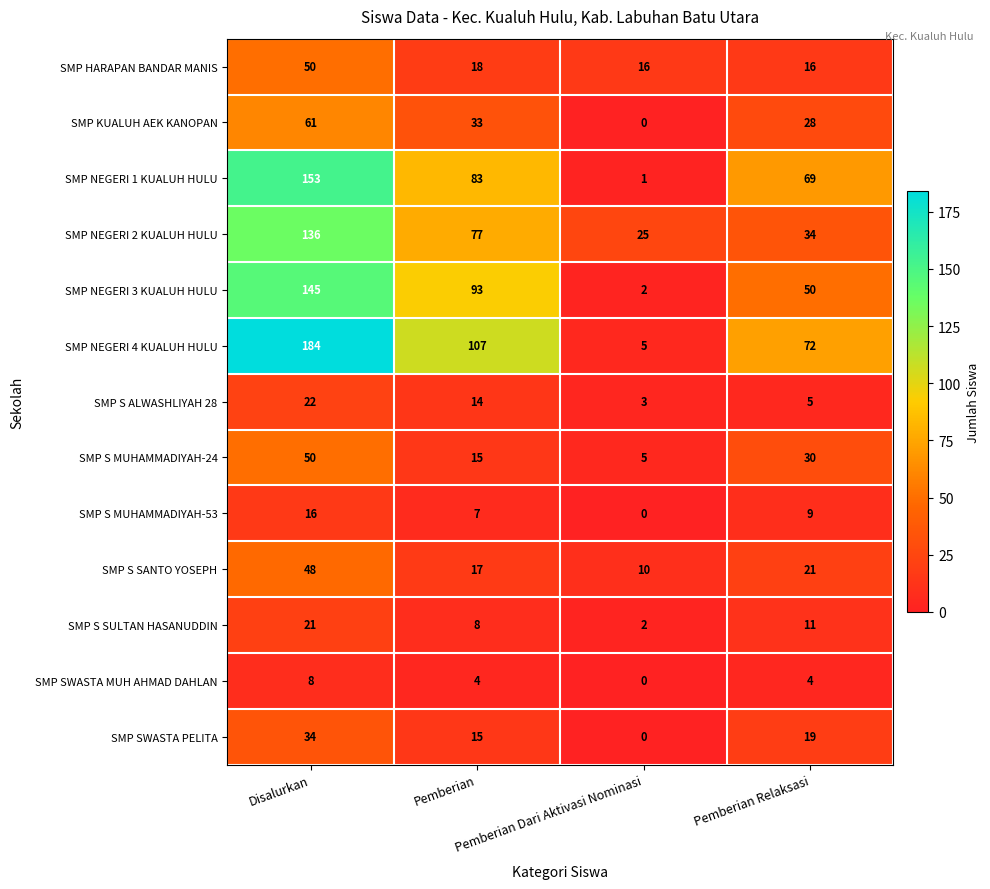

What is the sum of all SMP S MUHAMMADIYAH-53 values?

32